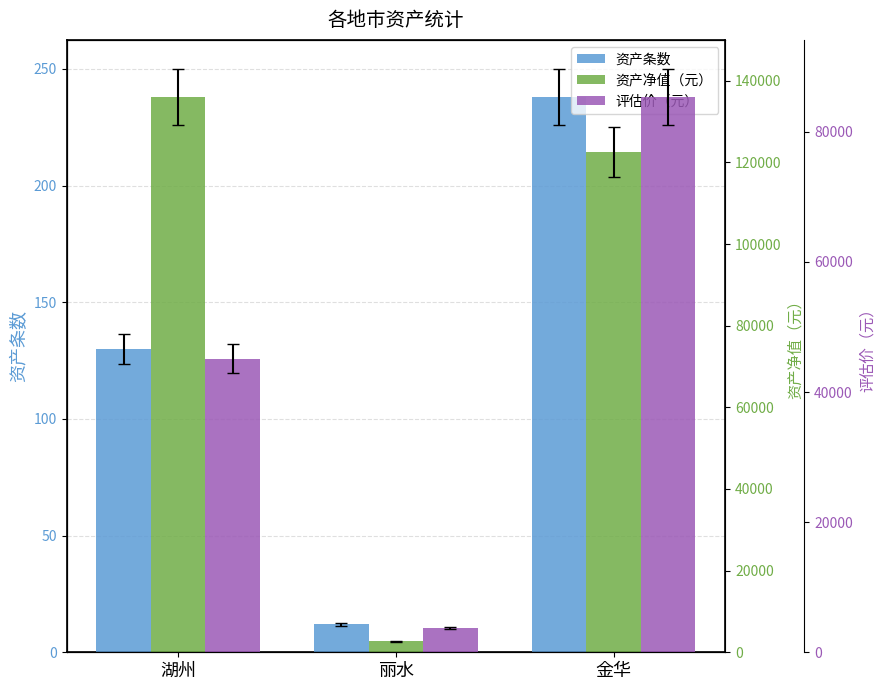

How many bars are there in each group?

3